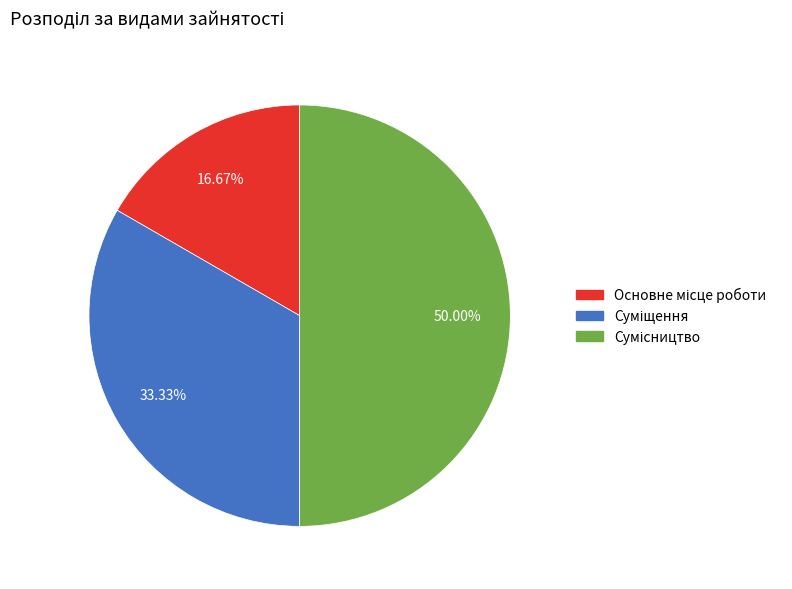

Which category has the smallest portion of the pie?

Основне місце роботи